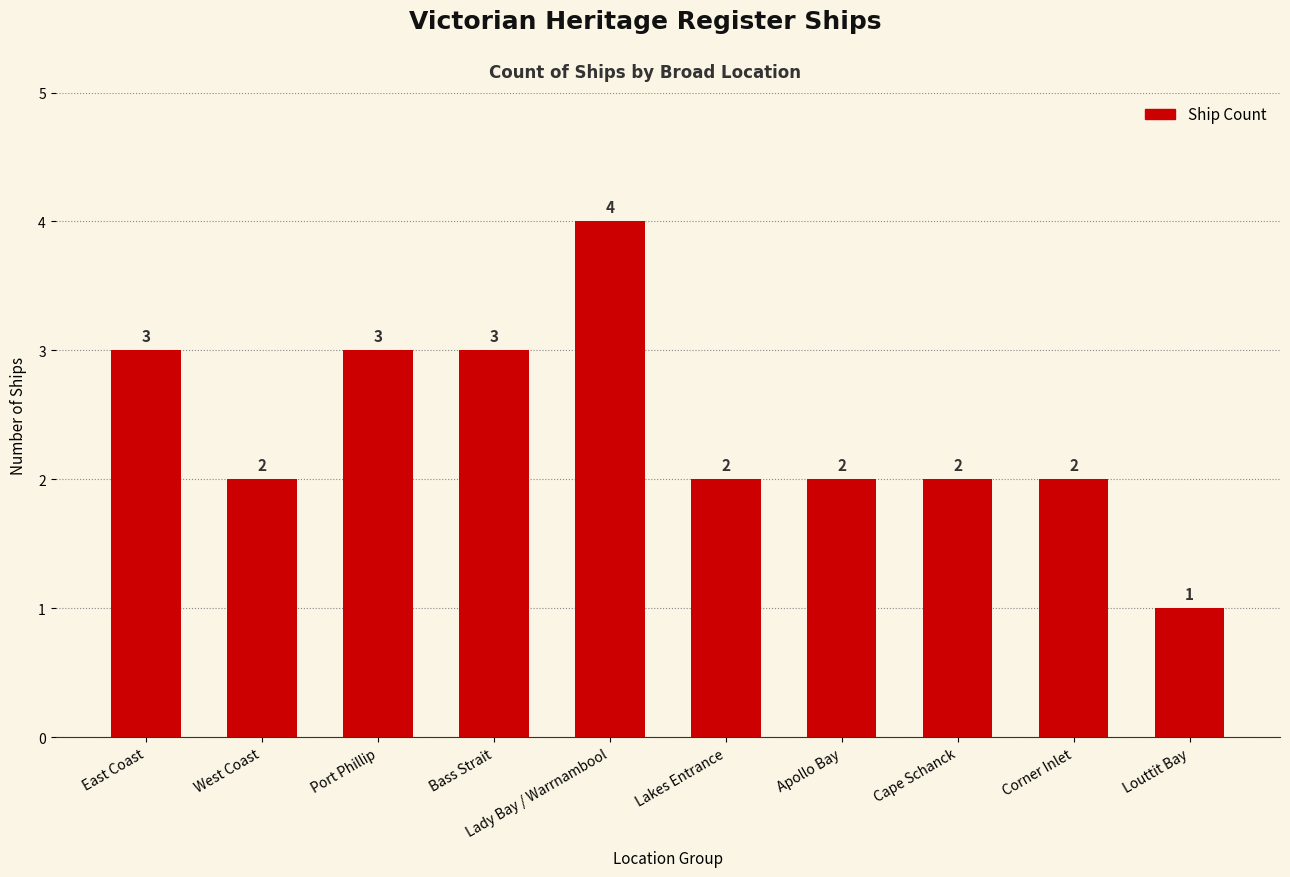

What is the approximate value at Louttit Bay?

1